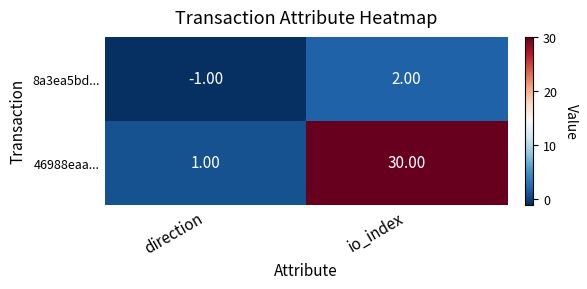

Which category has the highest value across all series?

io_index